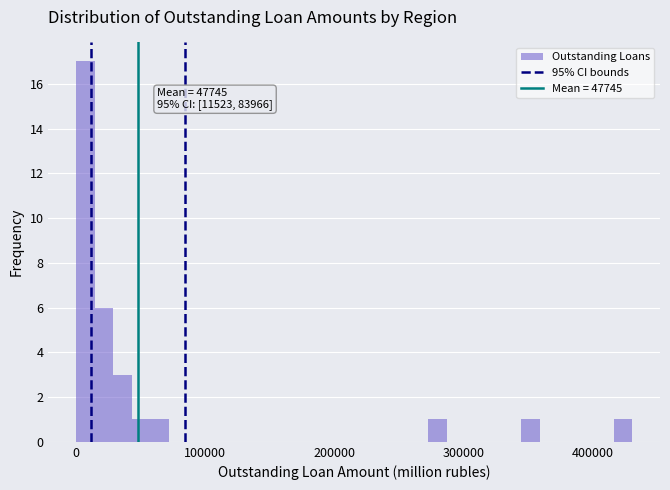

Read against the x-axis, roughly where is the centre of the tallest bar?

10000